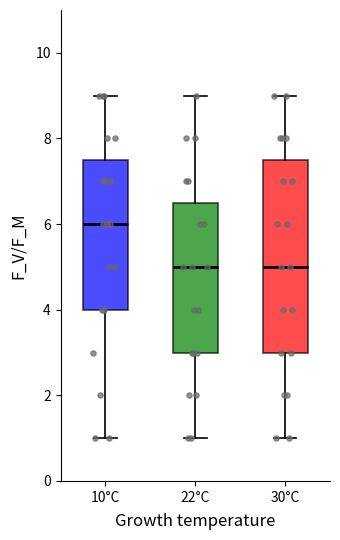

Reading left to right, transcribe this box plot: for each box, give where its median line is, the range the box spans, and where its two whiskers end, as read against the y-axis. The values are not printed on the chart, so give them approximately, as read against the axis.

10°C: median 6.0, box 4.0 to 7.6, whiskers 1.0 to 9.0
22°C: median 5.0, box 3.0 to 6.6, whiskers 1.0 to 9.0
30°C: median 5.0, box 3.0 to 7.6, whiskers 1.0 to 9.0